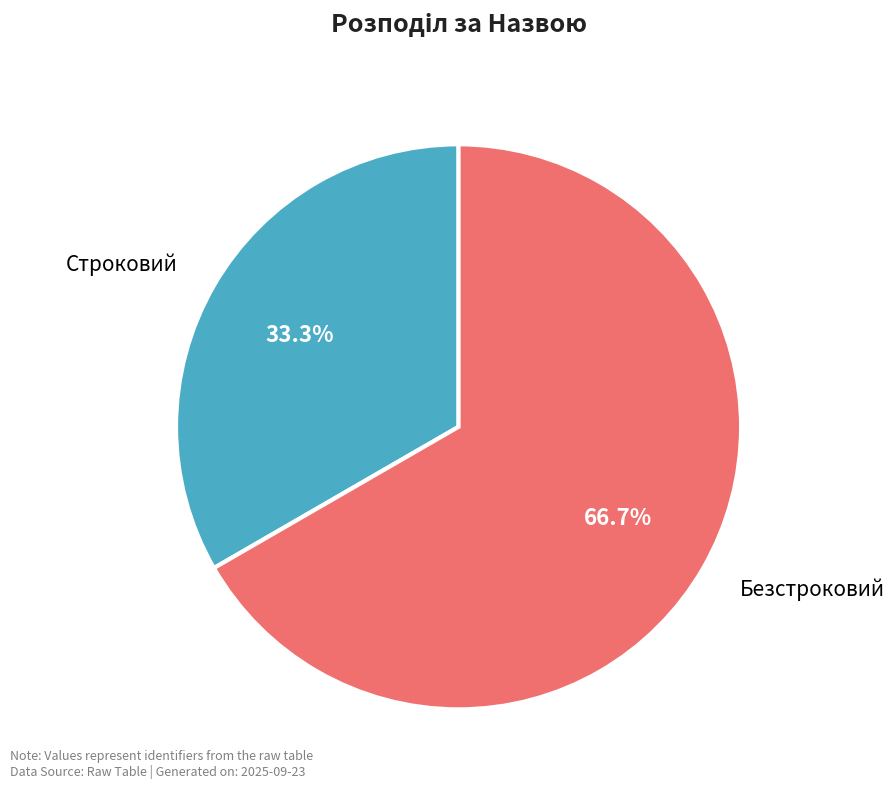

What percentage is NOT represented by Строковий?

66.7%